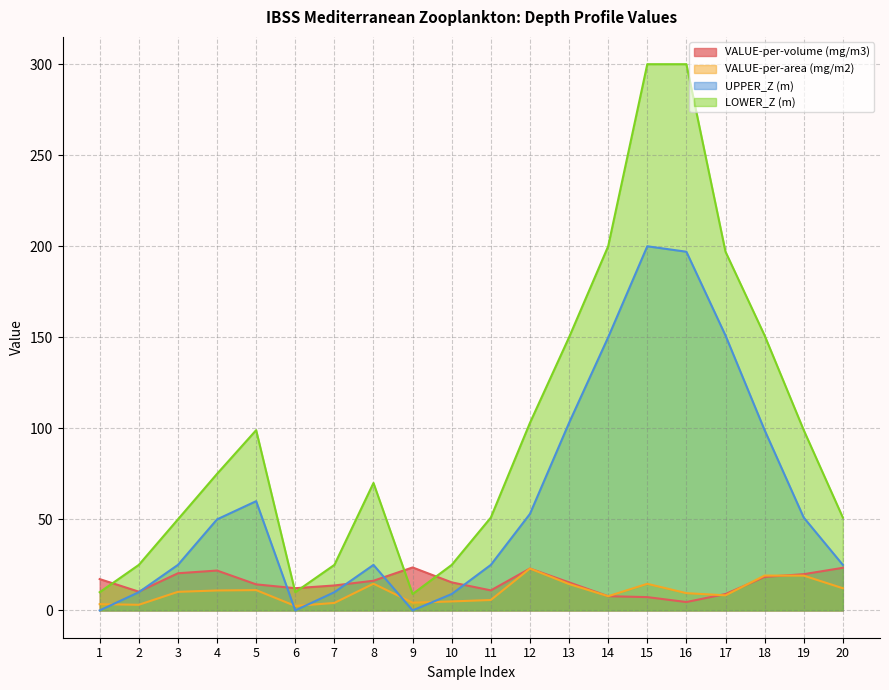

Count the number of data series in this chart.

4